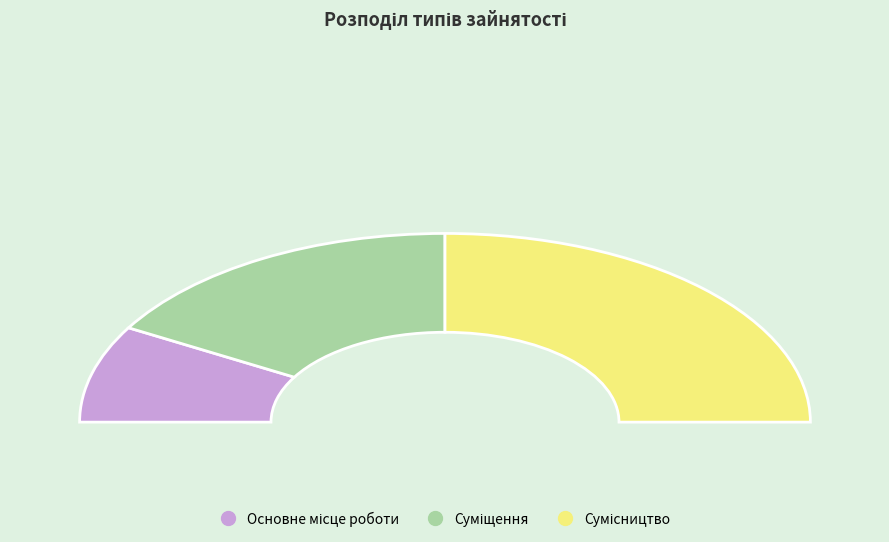

The Суміщення slice represents 33% of the pie. True or false?

True